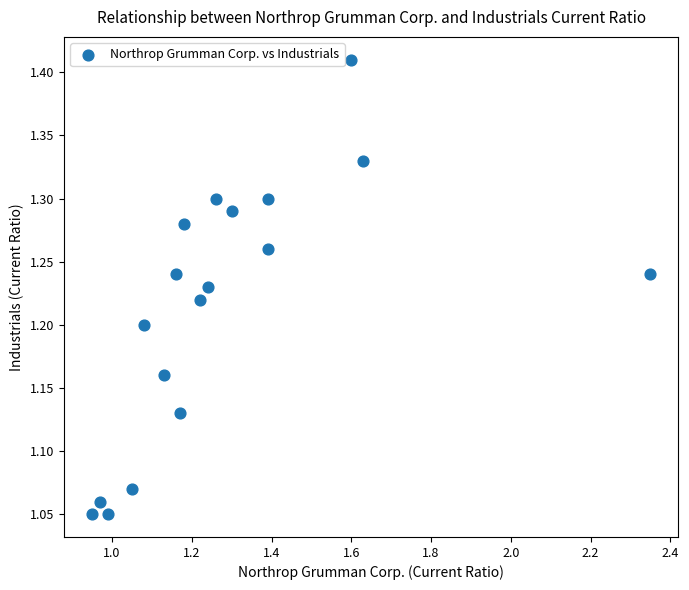

What is the range of Y values (max minus min)?

0.4